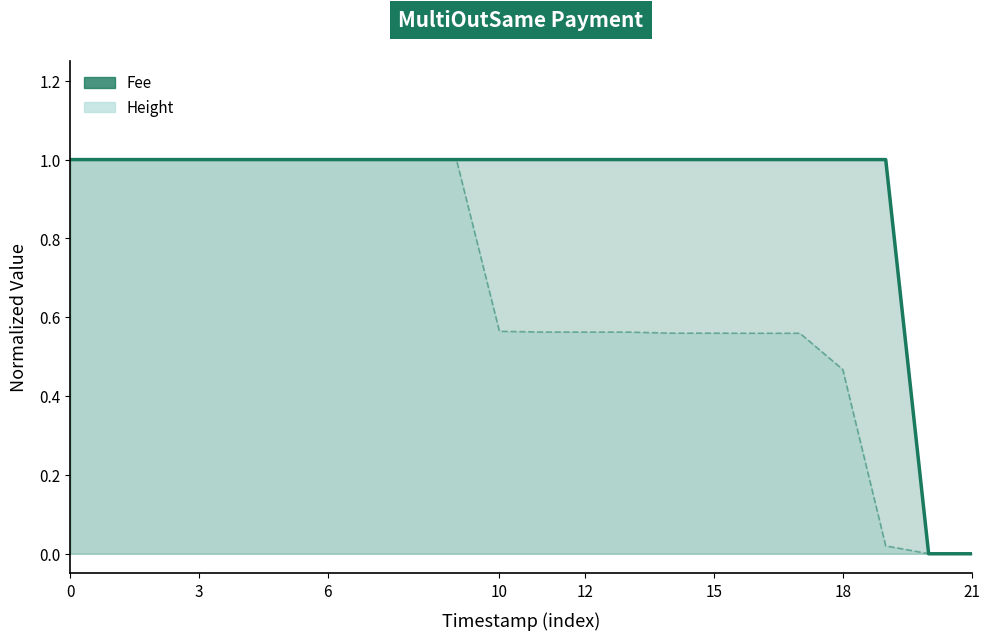

What is the label of the 12th point from the left?

11